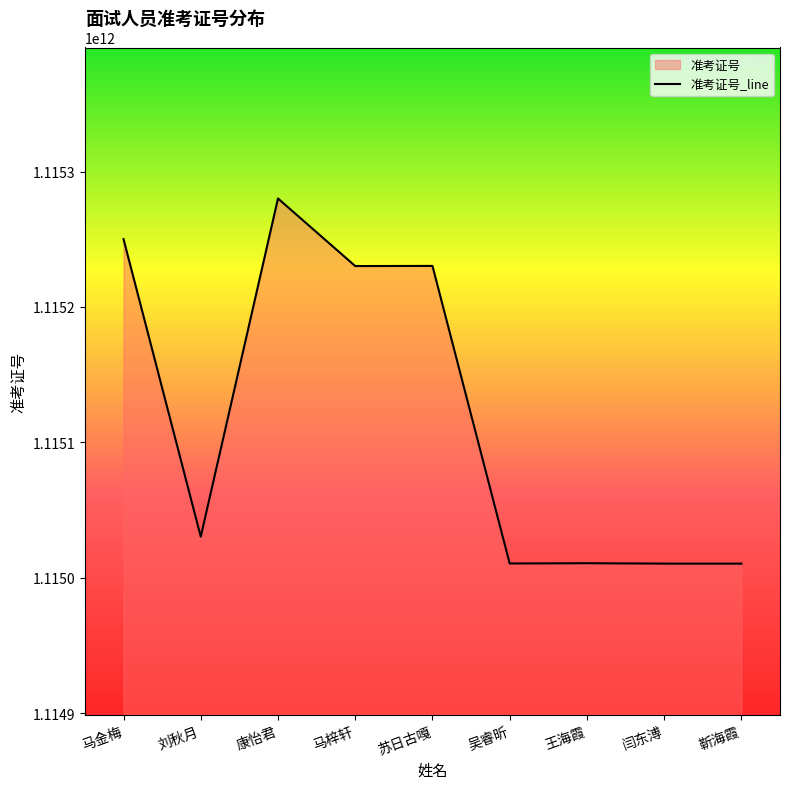

Reading left to right, list all the values displayed in this chart.

1115250100123	1115030301407	1115280104419	1115230200528	1115230302718	1115010501608	1115010705807	1115010406726	1115010404512